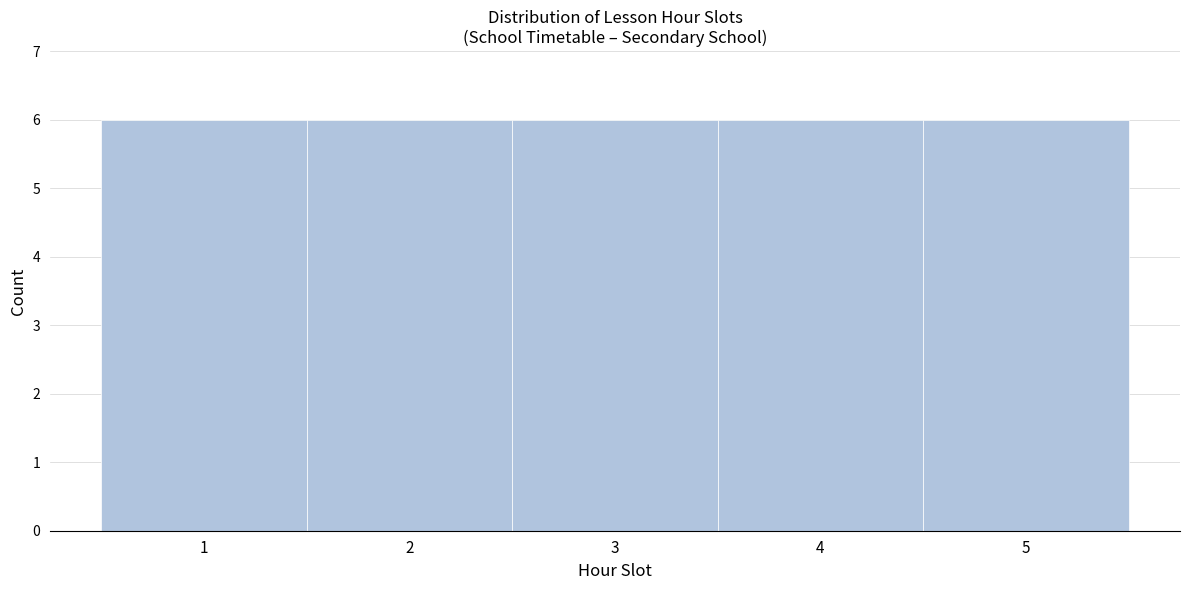

Reading left to right, list every bar in this chart as the range it spans on the x-axis followed by its height. The values are not printed on the chart, so give them approximately, as read against the axis.

0.5 to 1.5: 6
1.5 to 2.5: 6
2.5 to 3.5: 6
3.5 to 4.5: 6
4.5 to 5.5: 6